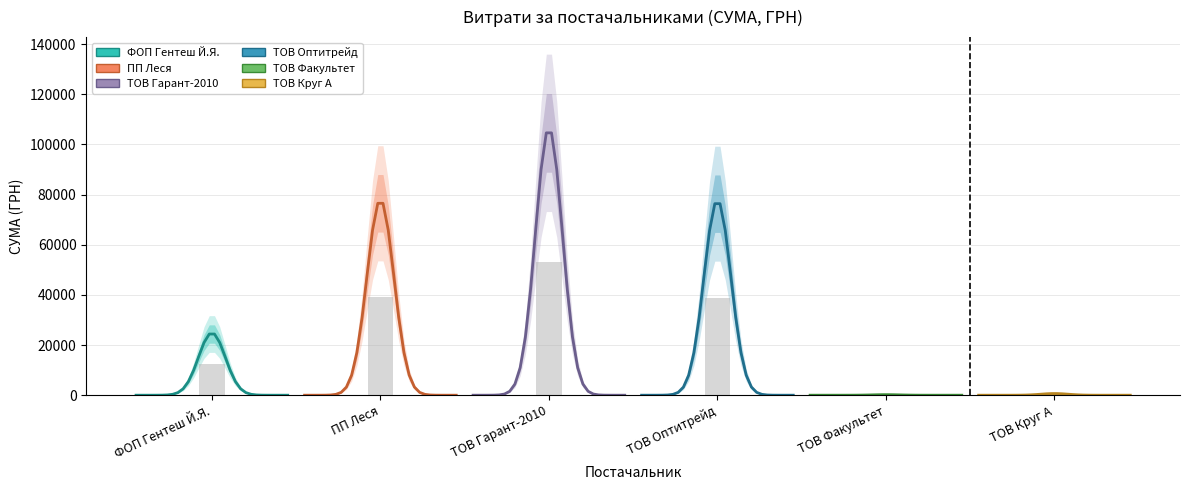

Are the bars grouped side by side (vs. stacked)?

Yes